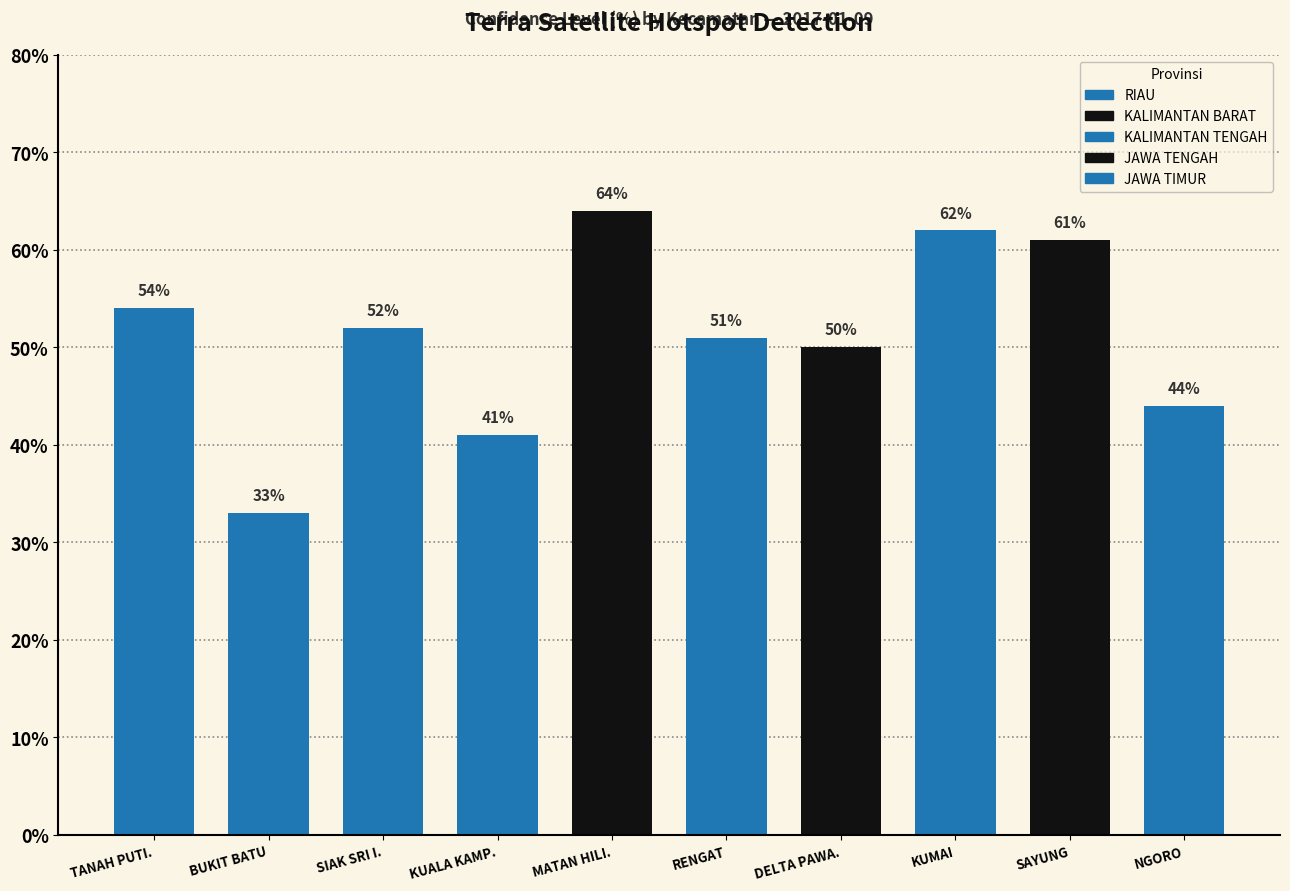

Where is the data nearest to the value 48?

DELTA PAWAN